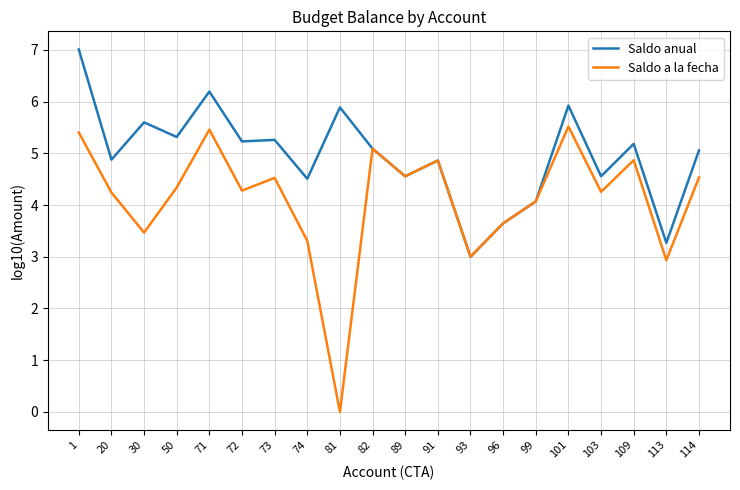

Which series has the largest total across all categories?

Saldo anual